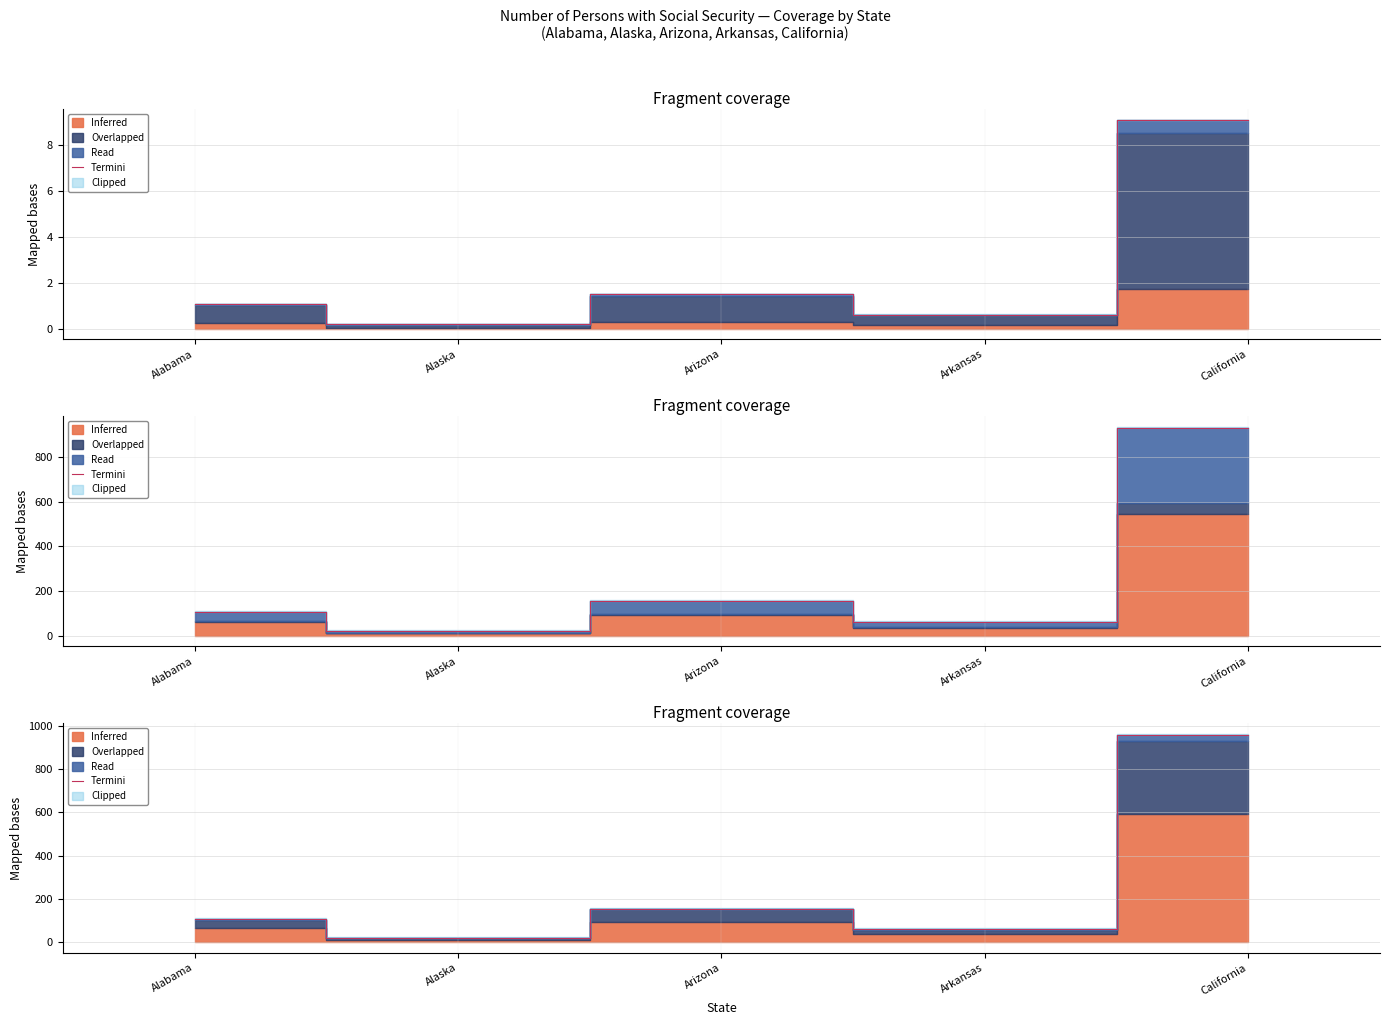

What is the label of the 3rd point from the left?

Arizona